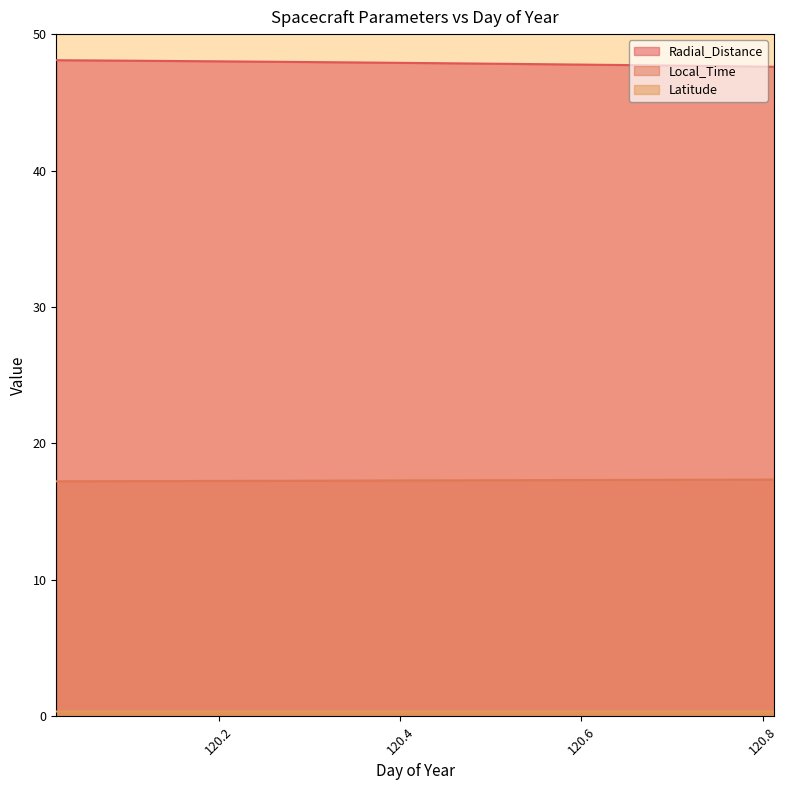

True or false: Radial_Distance and Latitude cross at least once.

False